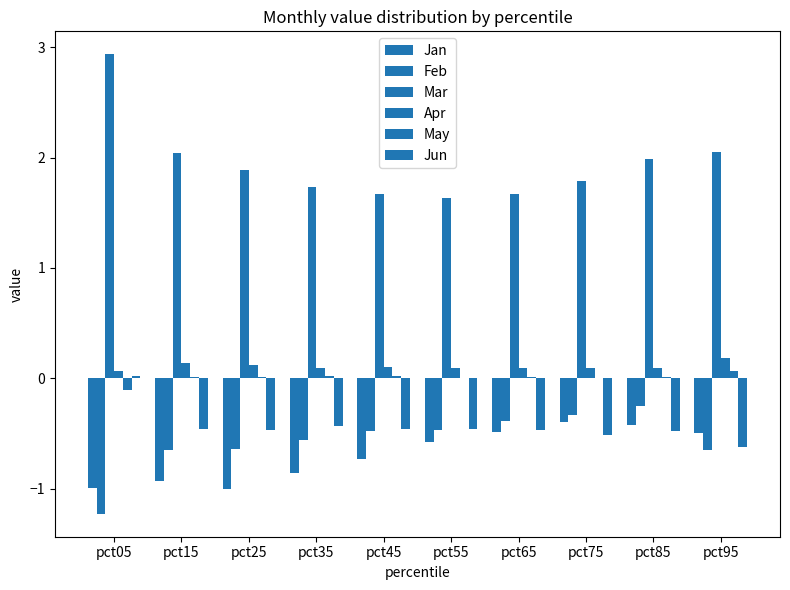

What is the value of the Jun bar at the 3rd from the left?

-0.5